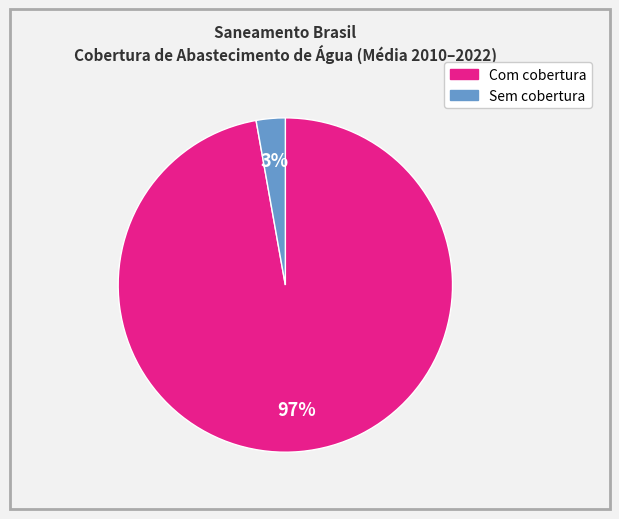

Is there any slice that represents more than half of the pie?

Yes